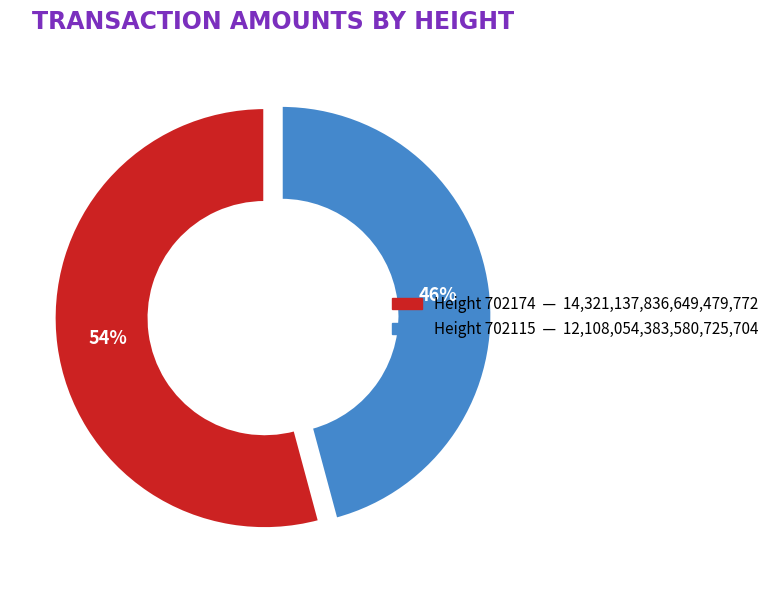

Is there any slice that represents more than half of the pie?

Yes